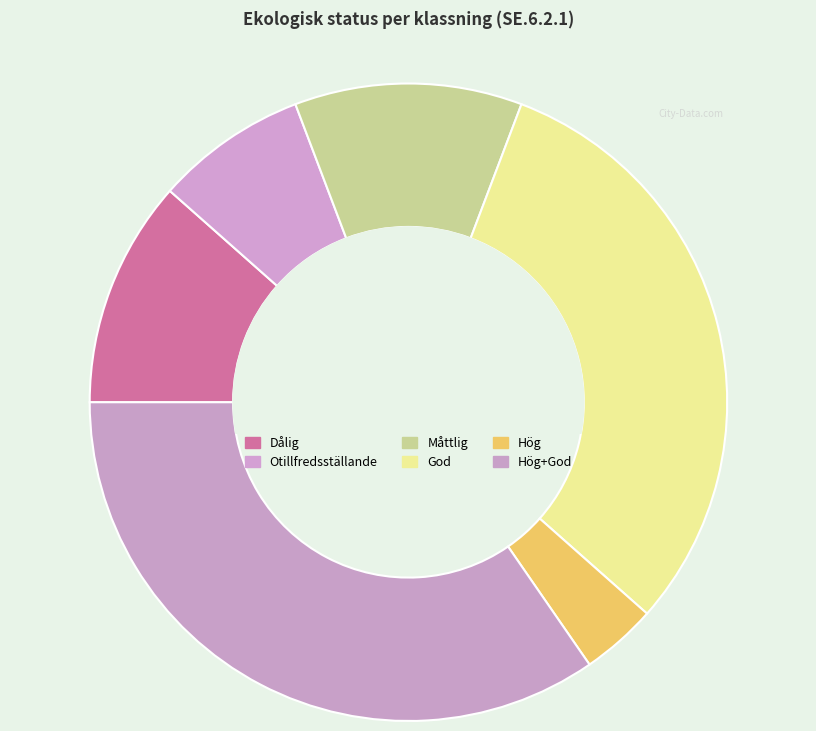

Which slice is the smallest?

Hög